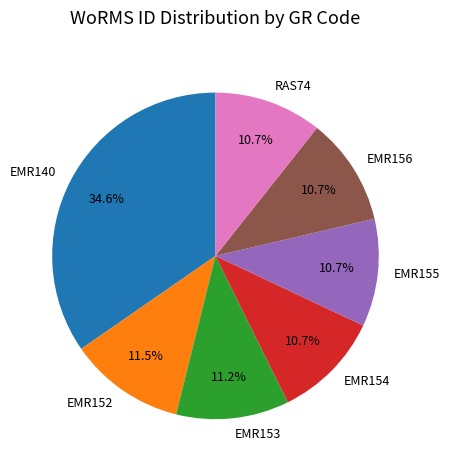

Combined, what portion of the pie is EMR153 and EMR152?

22.7%